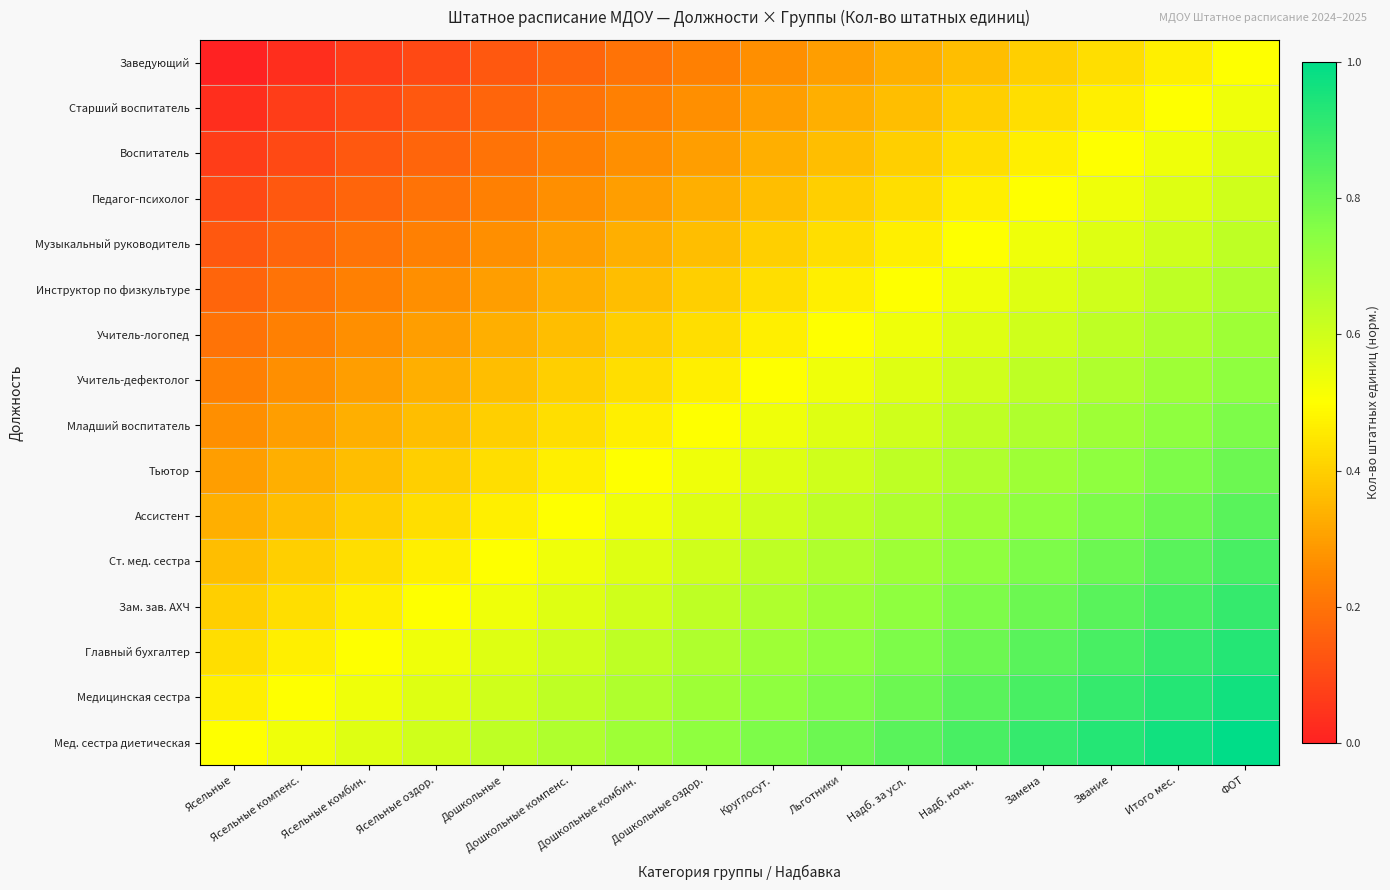

Which has a higher value, Звание or Ясельные оздор.?

Звание